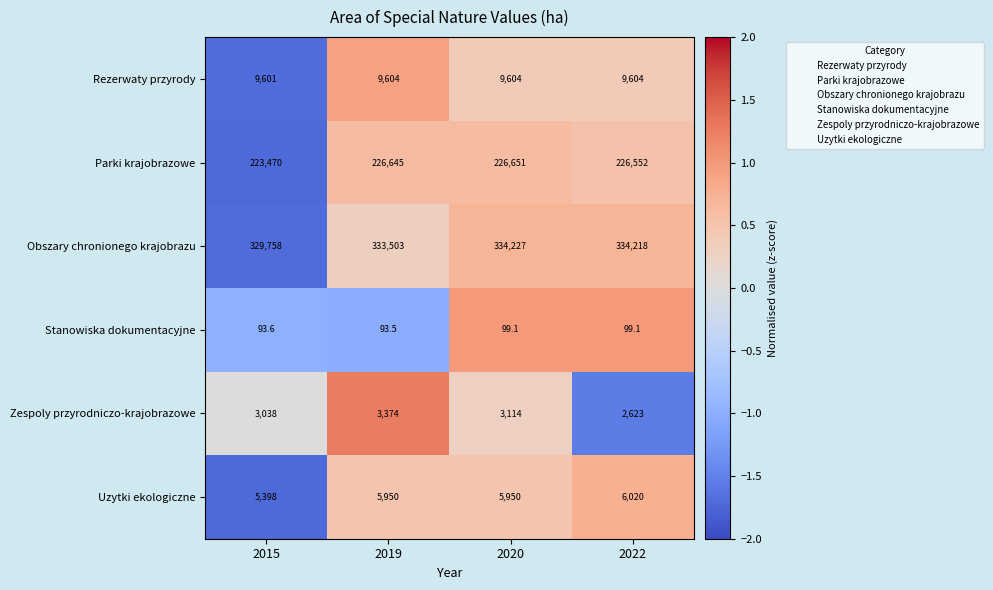

At which category is the sum across all series the highest?

2020